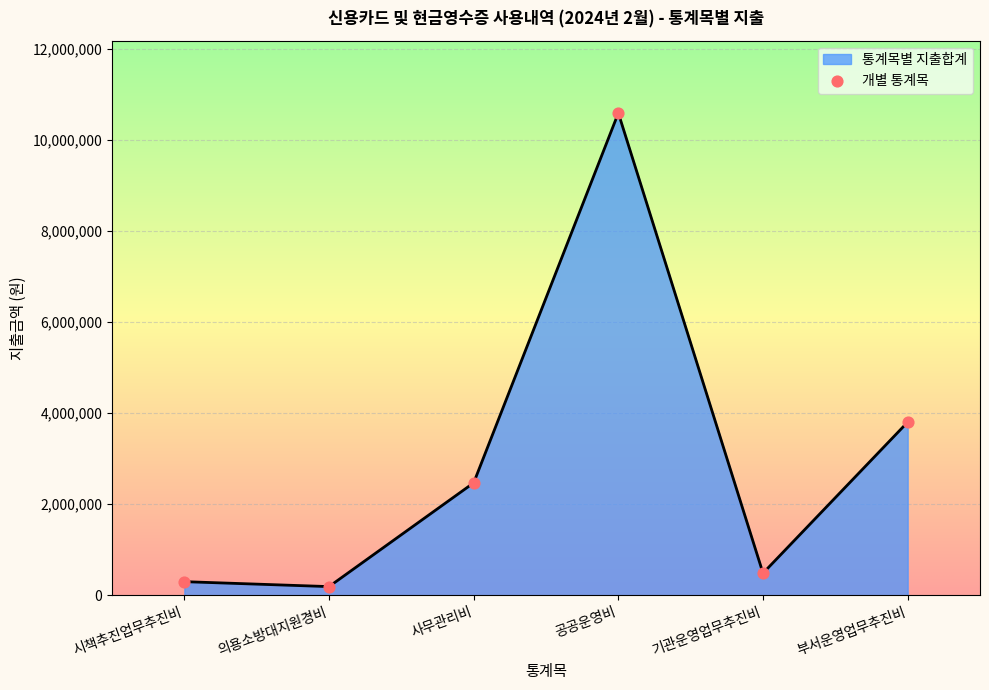

What is the change in value from 의용소방대지원경비 to 부서운영업무추진비?

+3611930